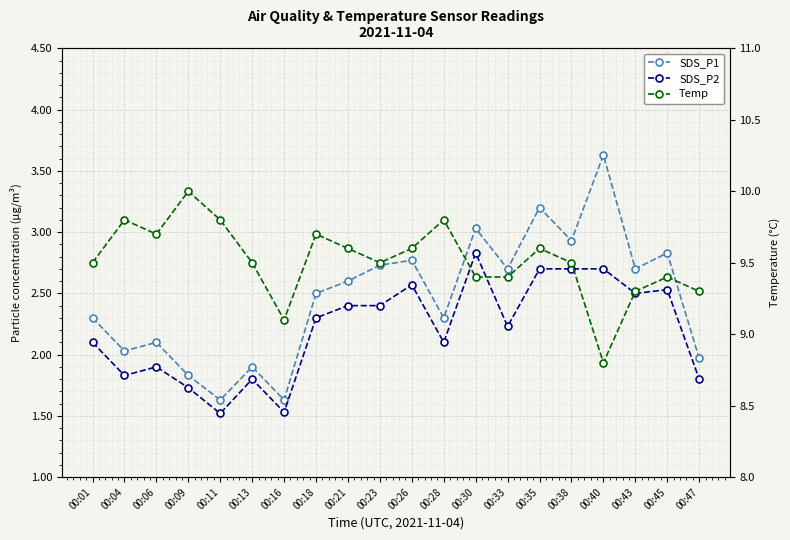

Which label corresponds to the largest value in the chart?

00:09